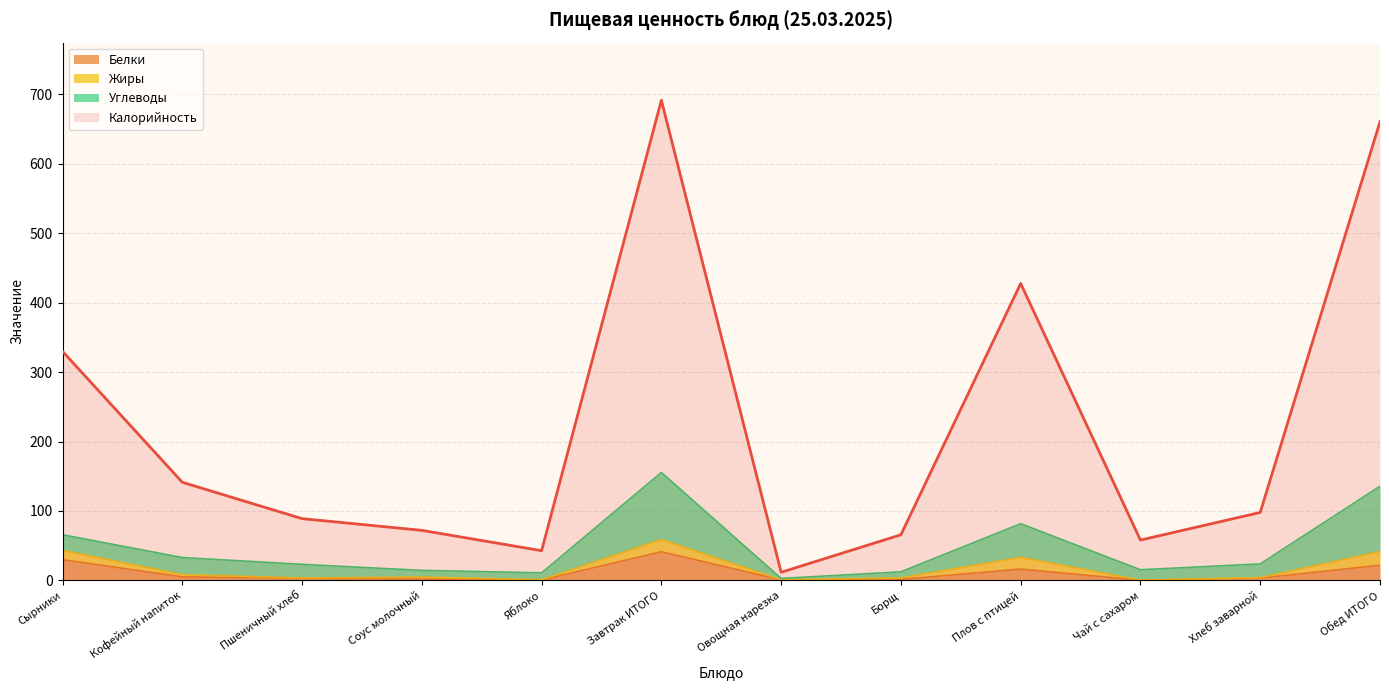

What value does the Калорийность series have at Обед ИТОГО?

660.7